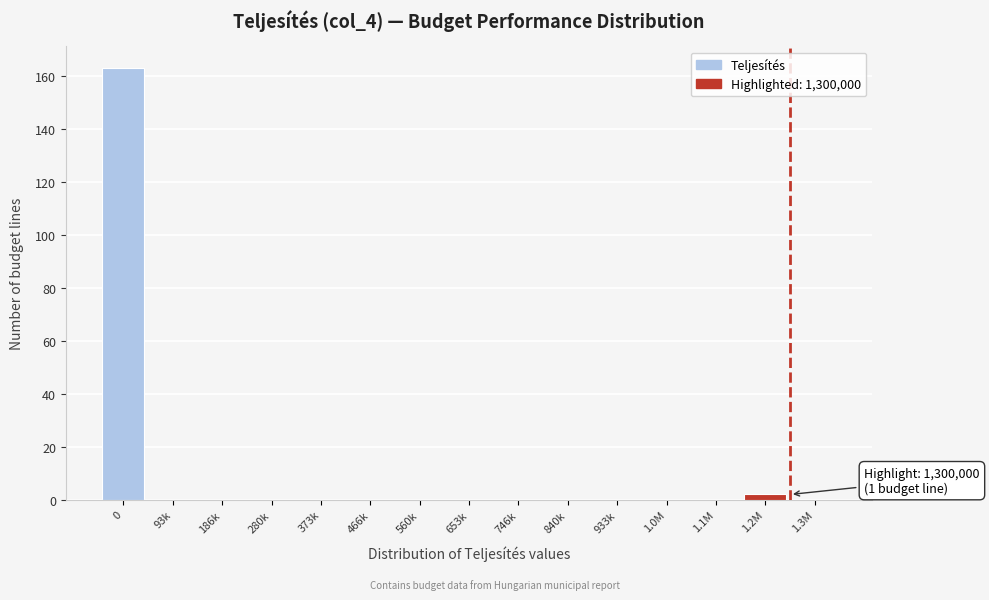

Reading left to right, transcribe all the data shown in this chart.

0=163	93k=0	186k=0	280k=0	373k=0	466k=0	560k=0	653k=0	746k=0	840k=0	933k=0	1.0M=0	1.1M=0	1.2M=2	1.3M=0